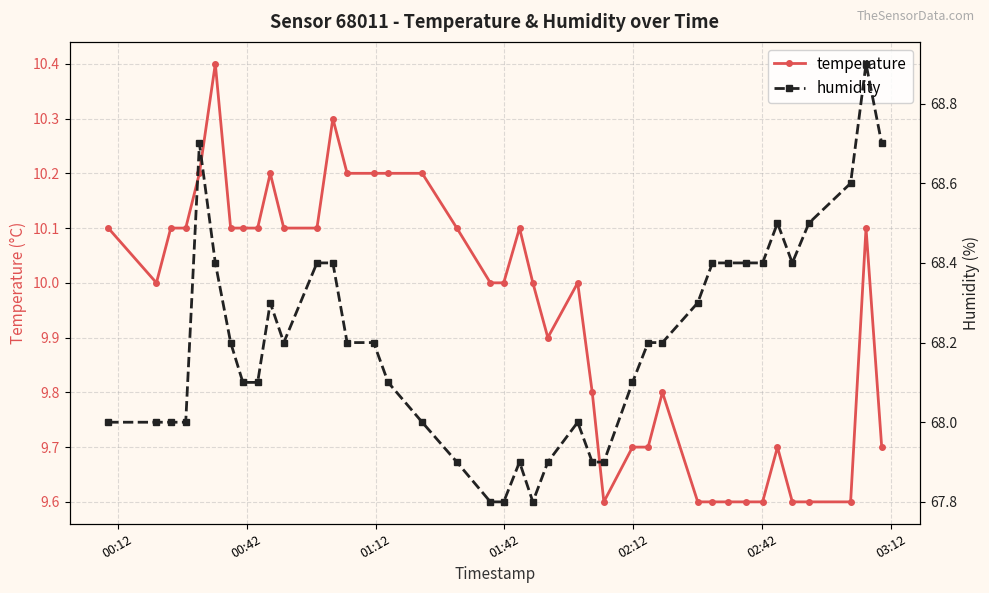

What is the value of the temperature point at the 15th from the left?

10.2